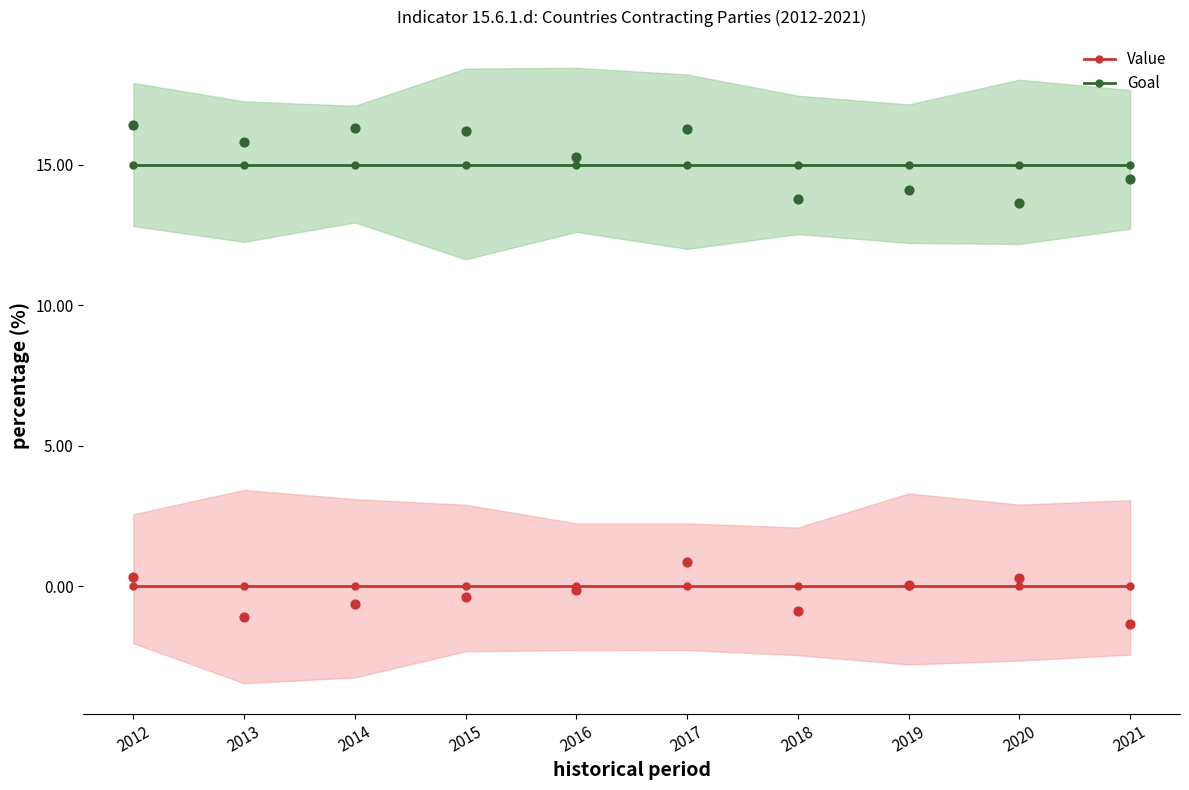

What are all the series names shown in the legend?

Value, Goal